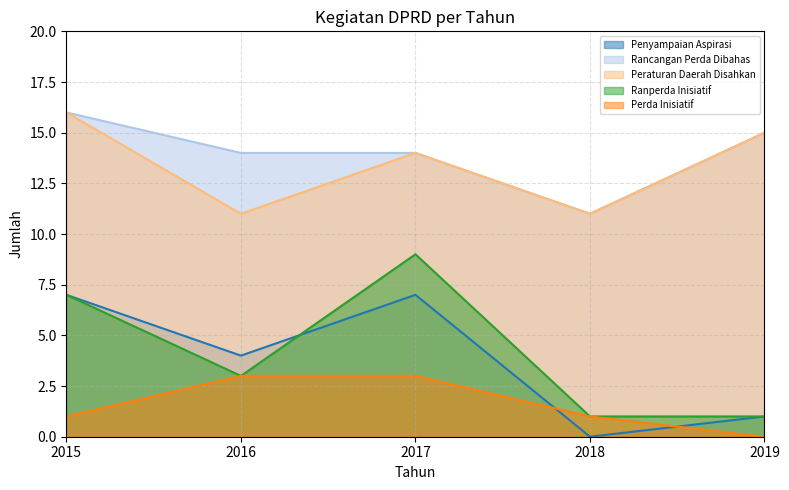

What is the difference between the highest and lowest values at 2018?

11